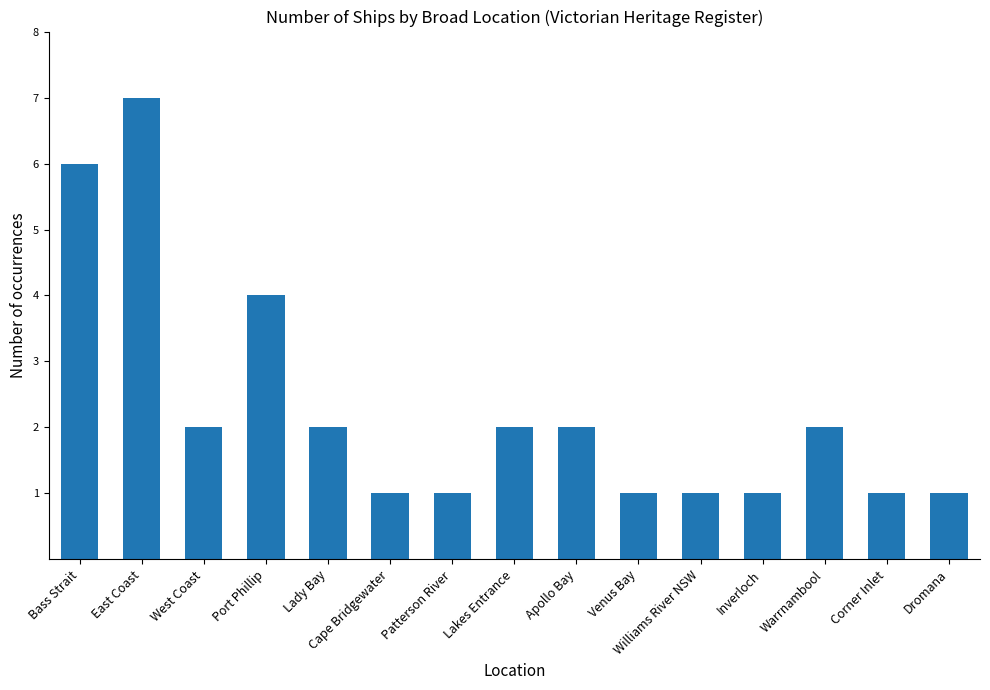

What is the value of the 8th bar from the left?

2